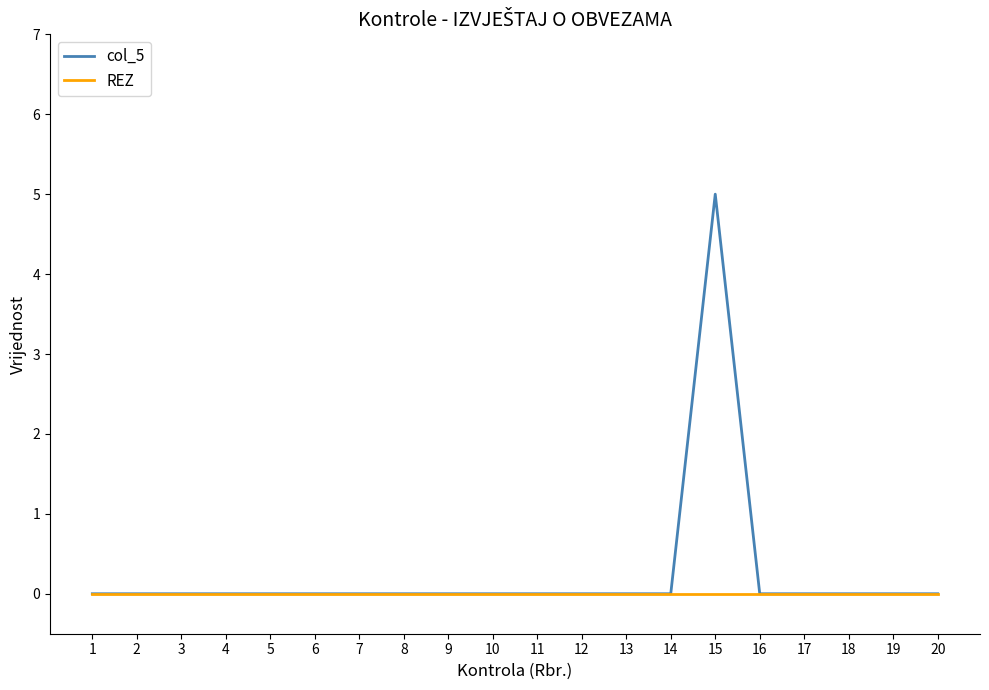

Which series has the widest spread of values?

col_5